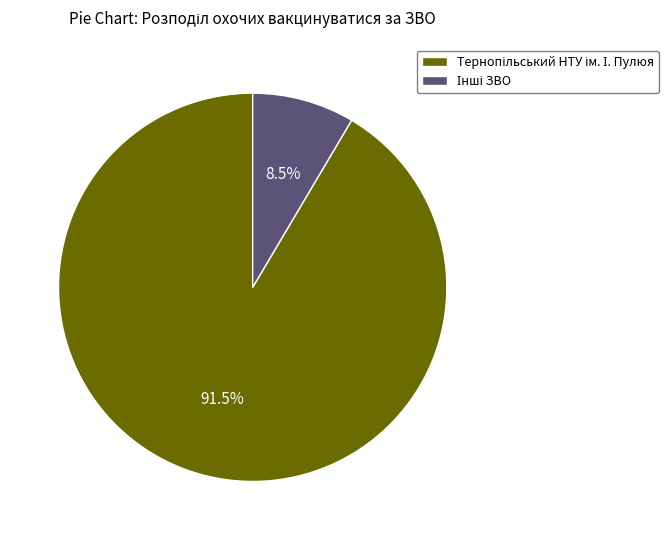

Is there a majority slice in this chart?

Yes